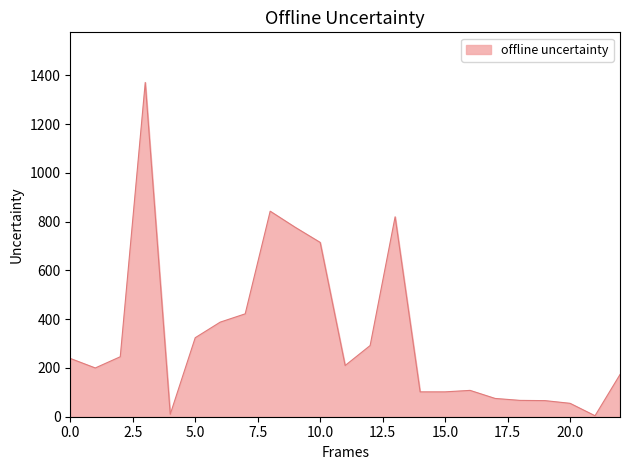

What is the greatest value displayed?

1371